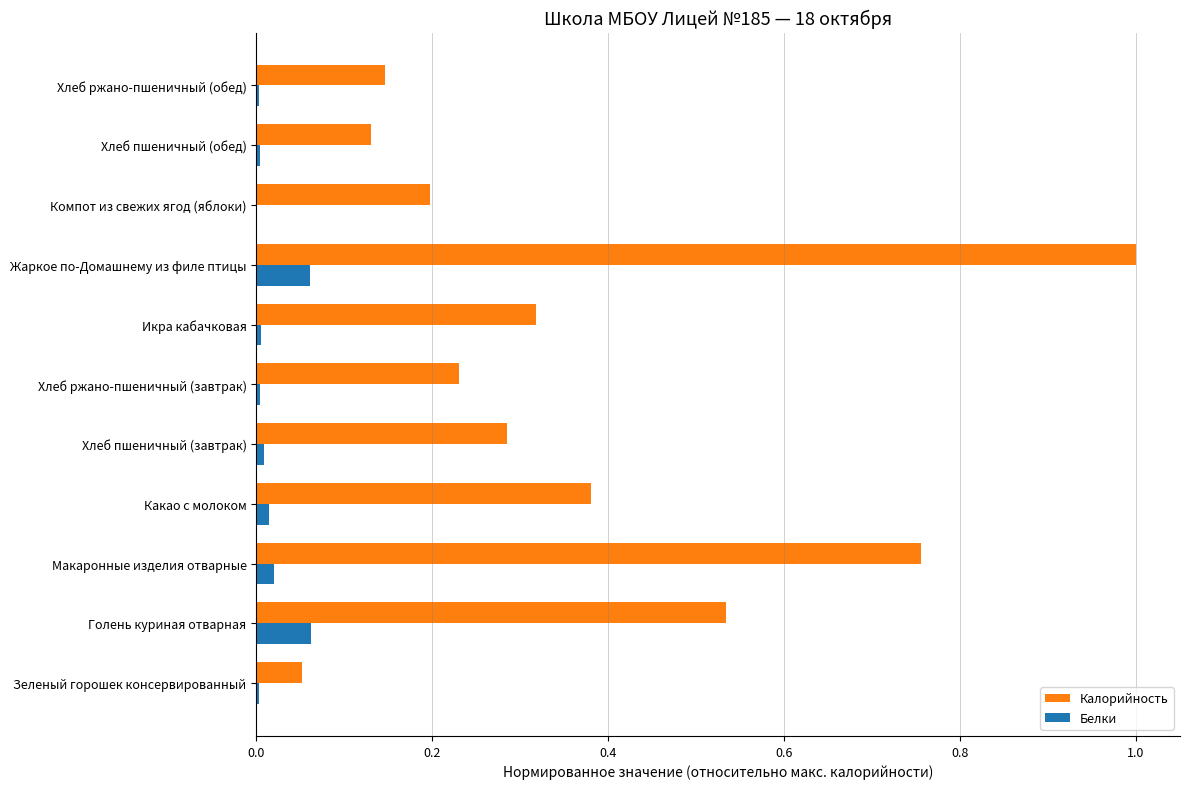

Which series has the largest total across all categories?

Калорийность